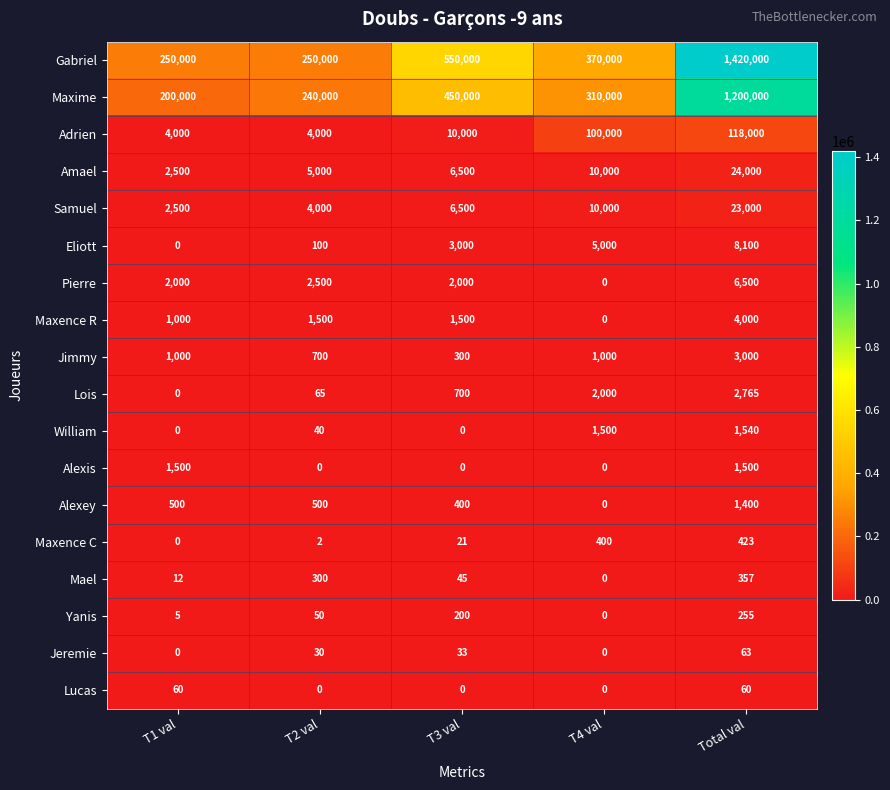

Which series changed the most between T1 val and T2 val?

Maxime